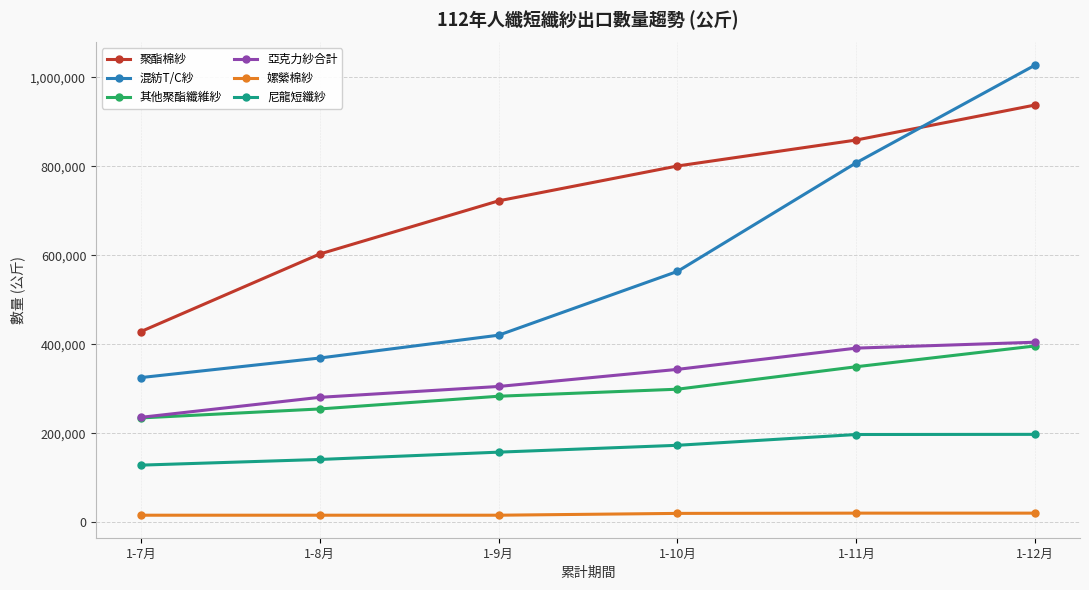

What is the value of the 其他聚酯纖維紗 point at the 5th from the left?

349858